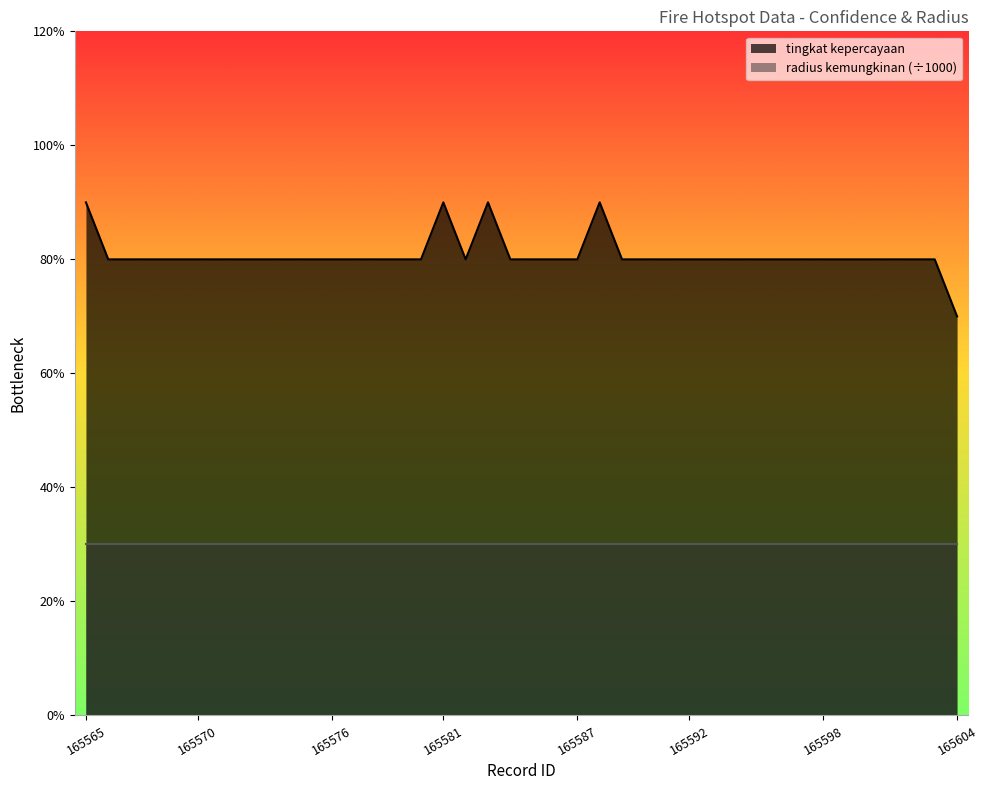

The value at 165575 is 8. True or false?

True